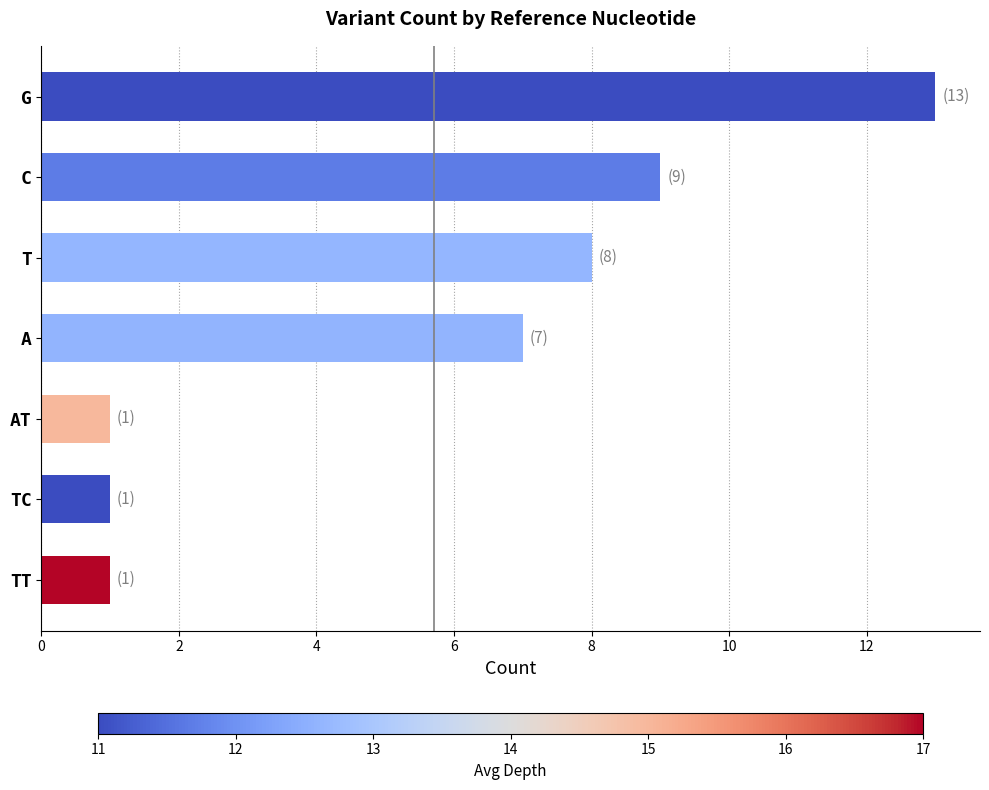

What is the change in value from T to TT?

-7